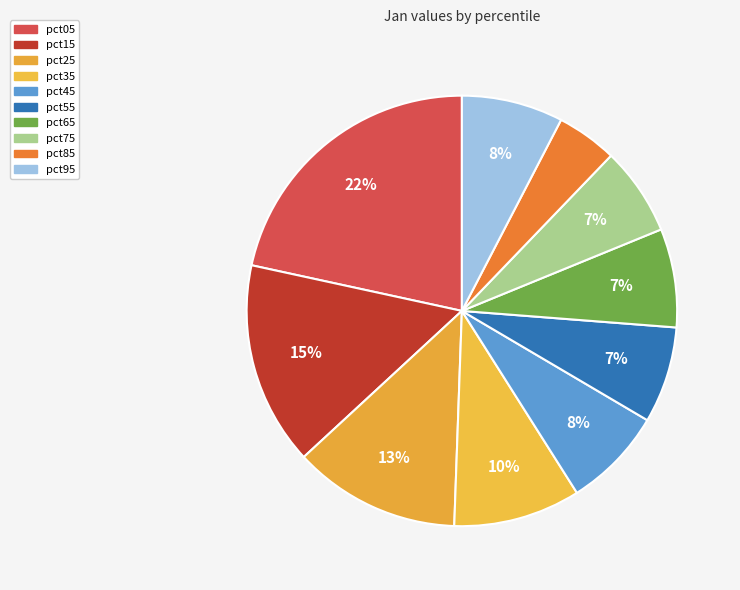

Which category has the biggest portion of the pie?

pct05